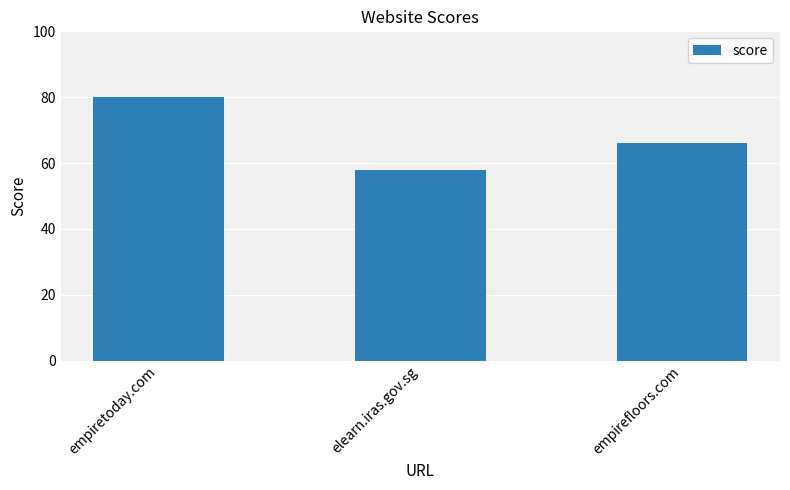

Count the number of data series in this chart.

1